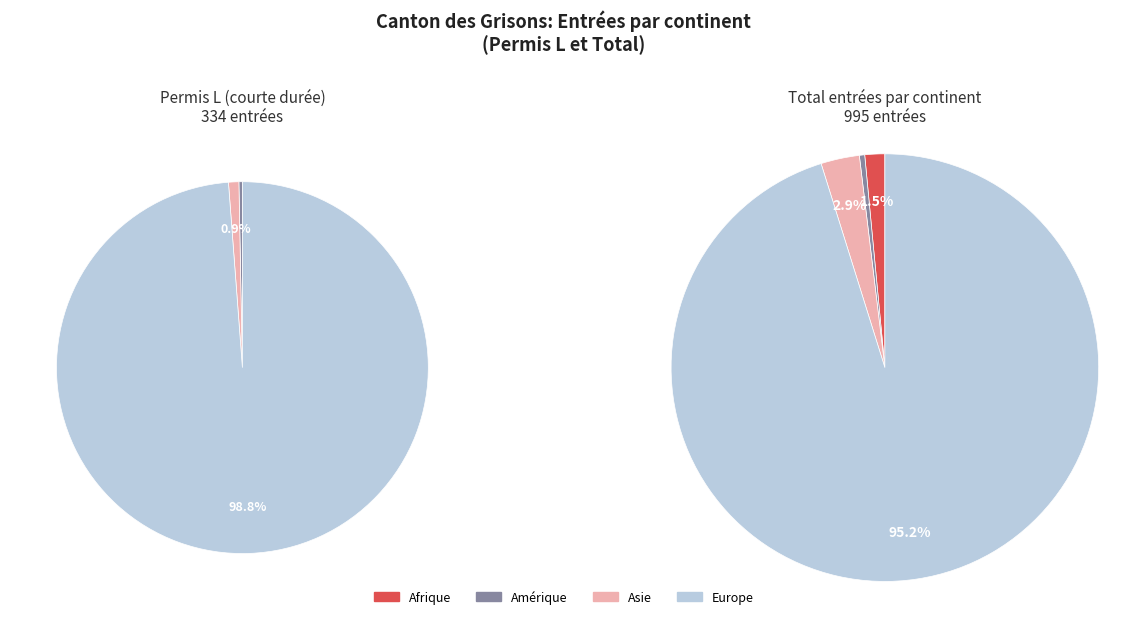

Does any single category account for the majority?

Yes